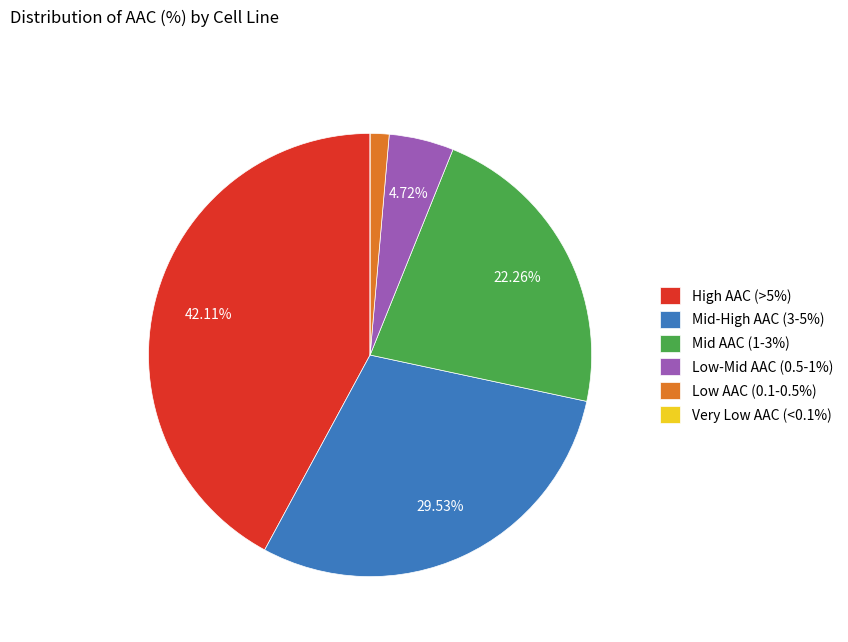

Approximately how many times larger is the value at Mid AAC (1-3%) compared to High AAC (>5%)?

0.5